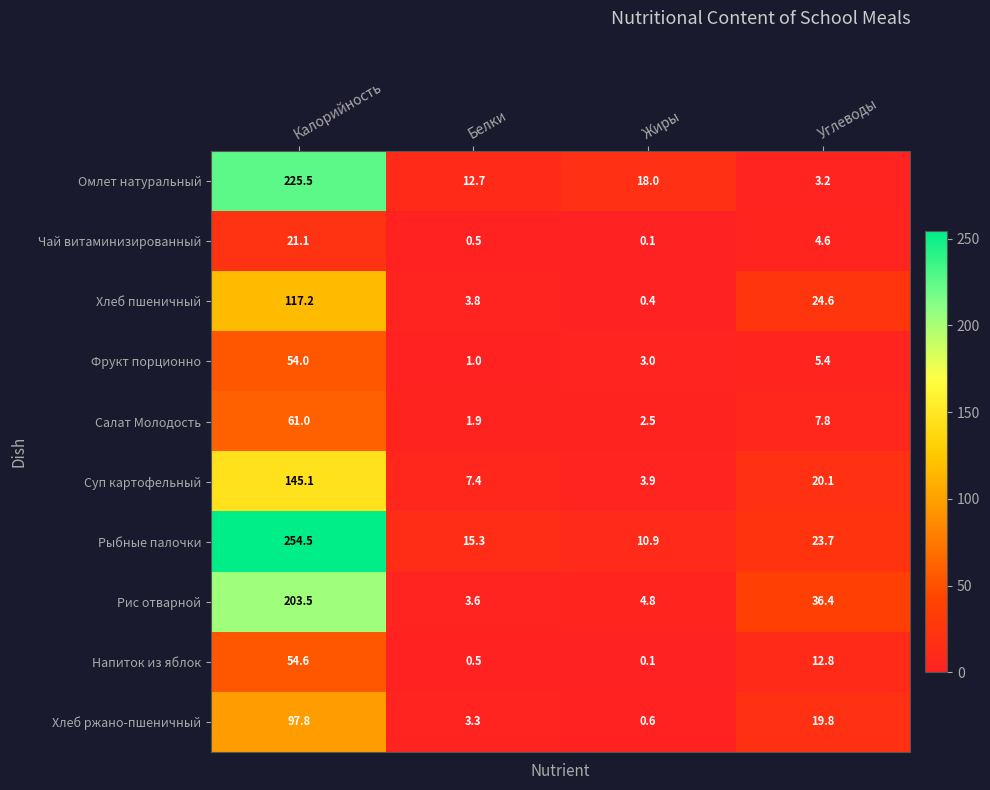

What is the spread (max minus min) of values at Белки?

14.8